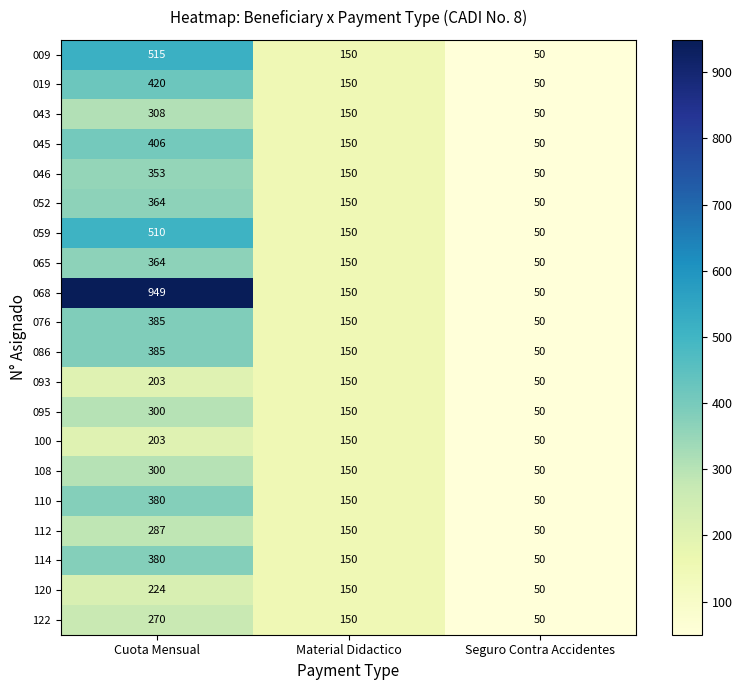

Which series has the largest range (max minus min)?

068